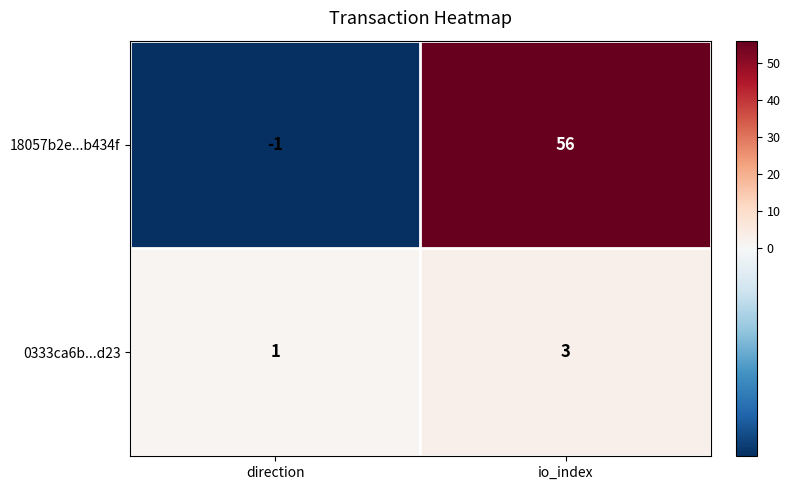

What is the greatest value displayed?

56